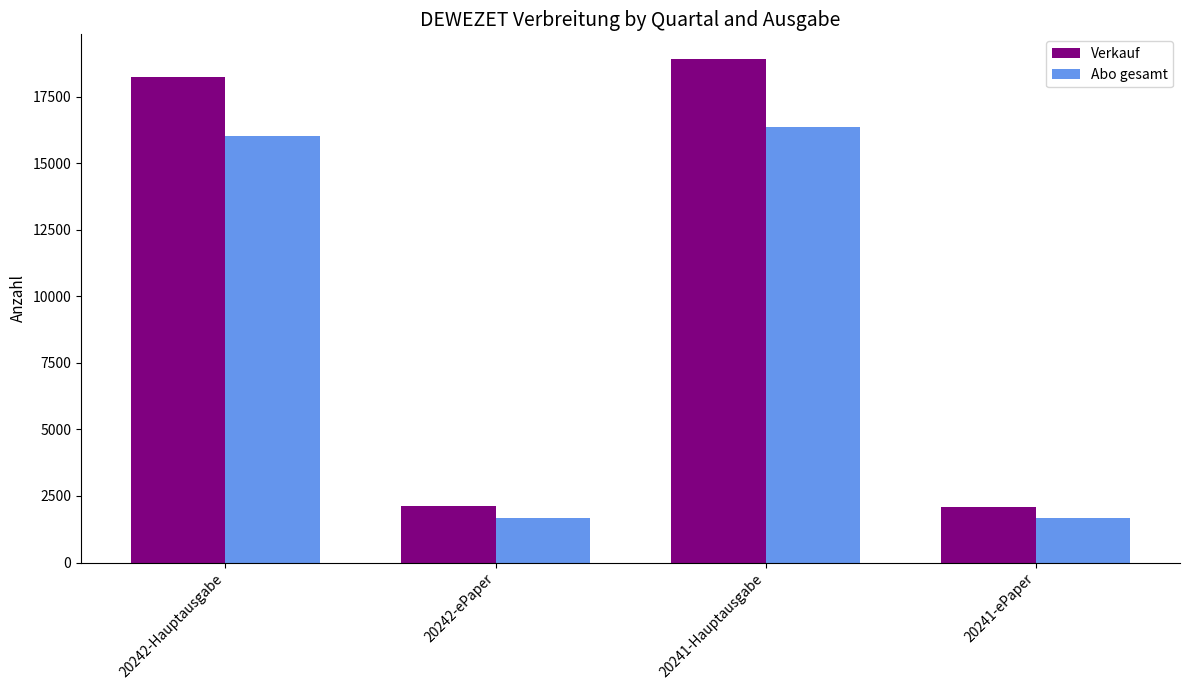

List the series in order of their peak value, lowest first.

Abo gesamt, Verkauf